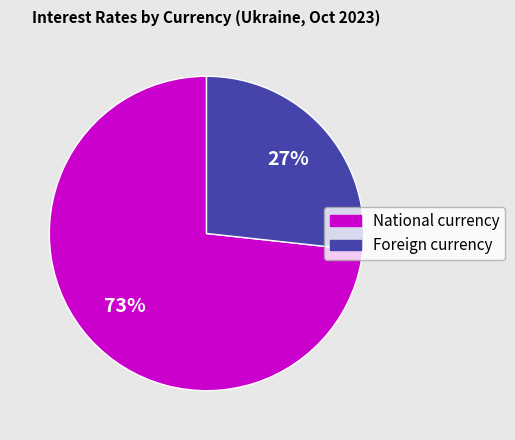

Is the sum of Foreign currency and National currency greater than half?

Yes